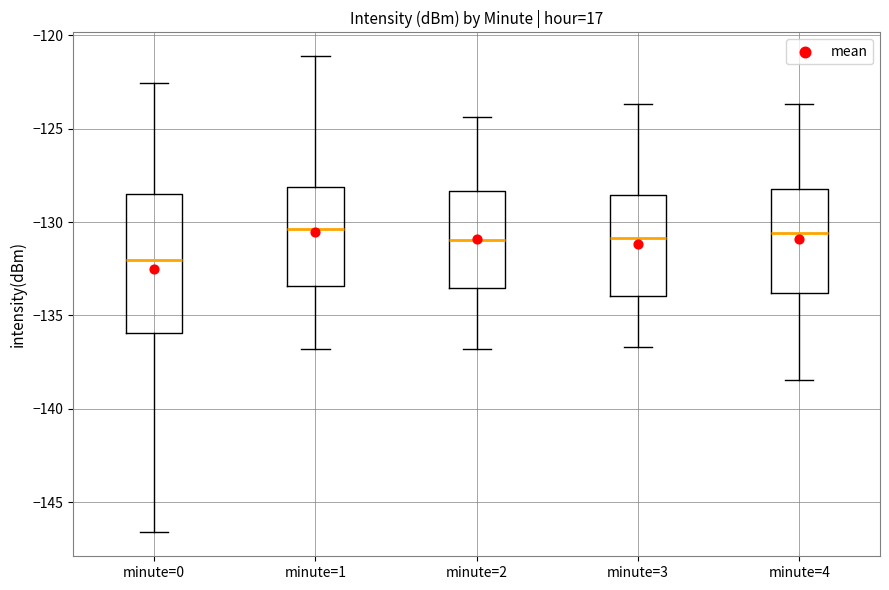

Where does the lower whisker of the box for minute=3 end on the y-axis? The values are not printed on the chart, so give them approximately, as read against the axis.

-136.5